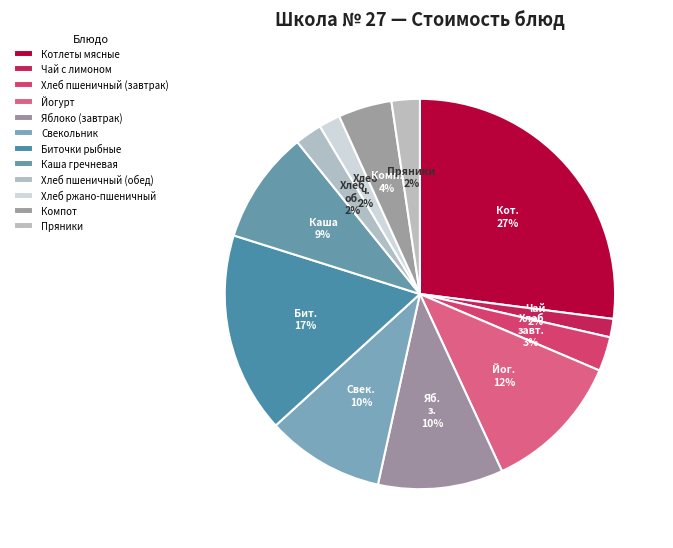

Is it true that Свекольник is 10% of the pie?

True